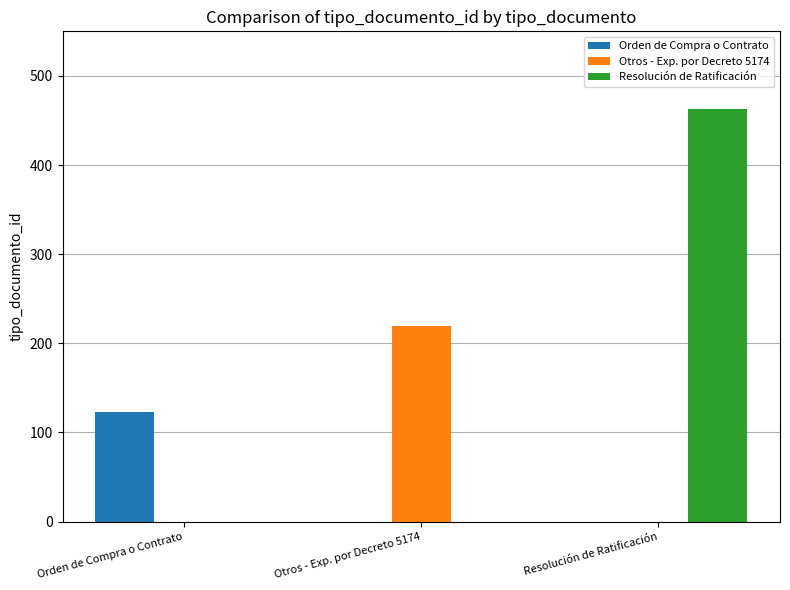

What is the sum of the Resolución de Ratificación values at Resolución de Ratificación and Orden de Compra o Contrato?

463